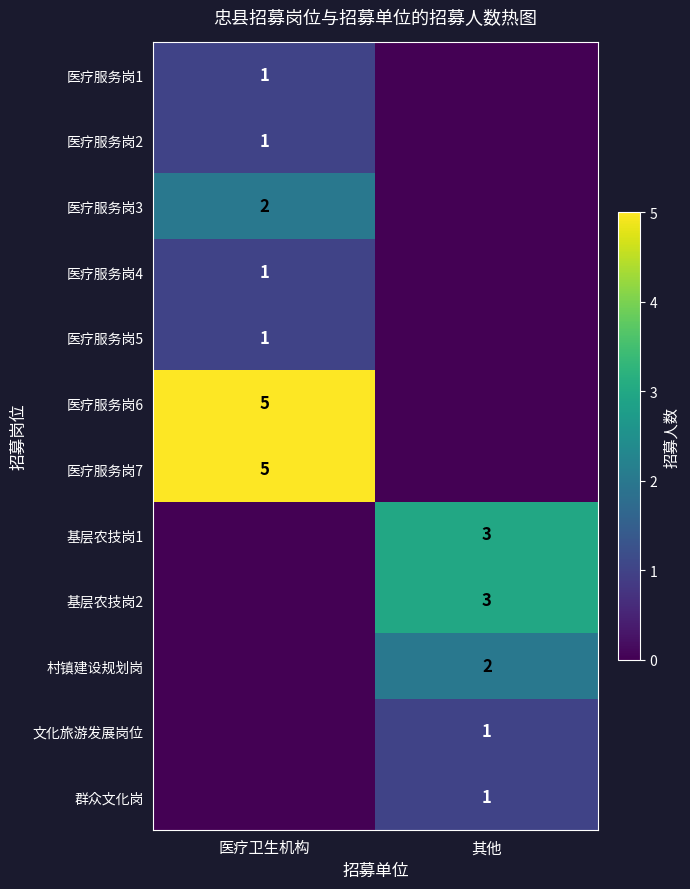

True or false: 基层农技岗2 has a value of 5 at 其他.

False